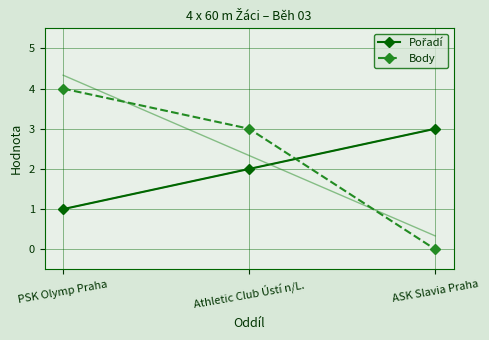

At how many categories does at least one series exceed 2?

3